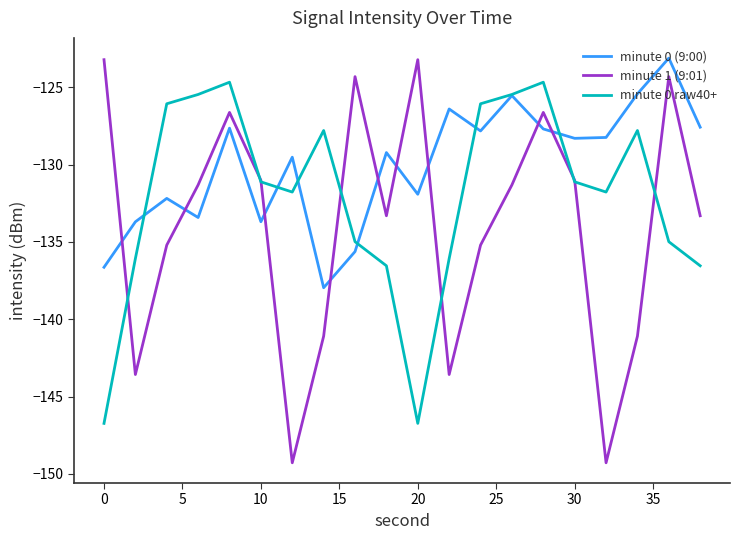

True or false: minute 0 (9:00) has more than 1 points higher than both neighbors.

True